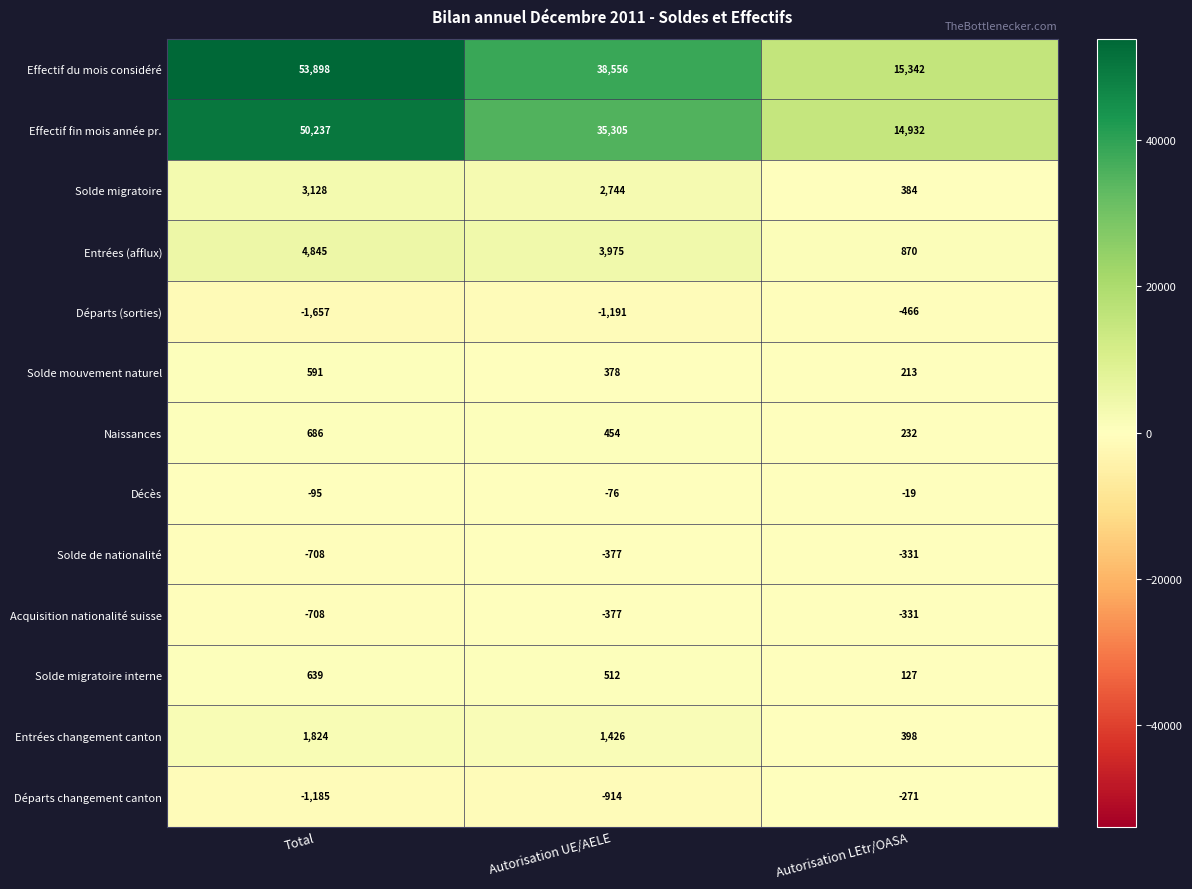

Which series has the widest spread of values?

Effectif du mois considéré